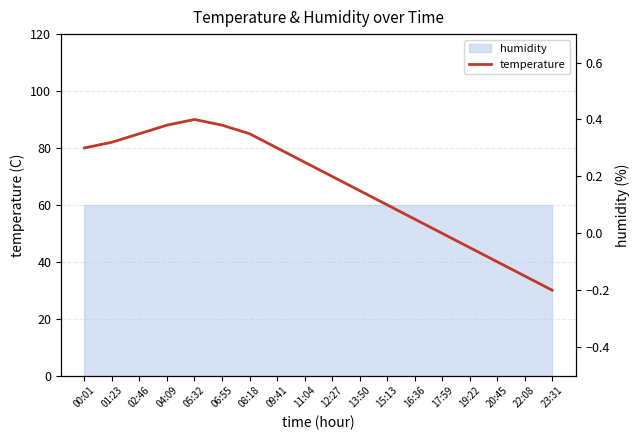

Reading left to right, extract all data points from this chart.

00:01=0.3	01:23=0.3	02:46=0.3	04:09=0.4	05:32=0.4	06:55=0.4	08:18=0.3	09:41=0.3	11:04=0.2	12:27=0.2	13:50=0.1	15:13=0.1	16:36=0.1	17:59=0.0	19:22=-0.1	20:45=-0.1	22:08=-0.1	23:31=-0.2